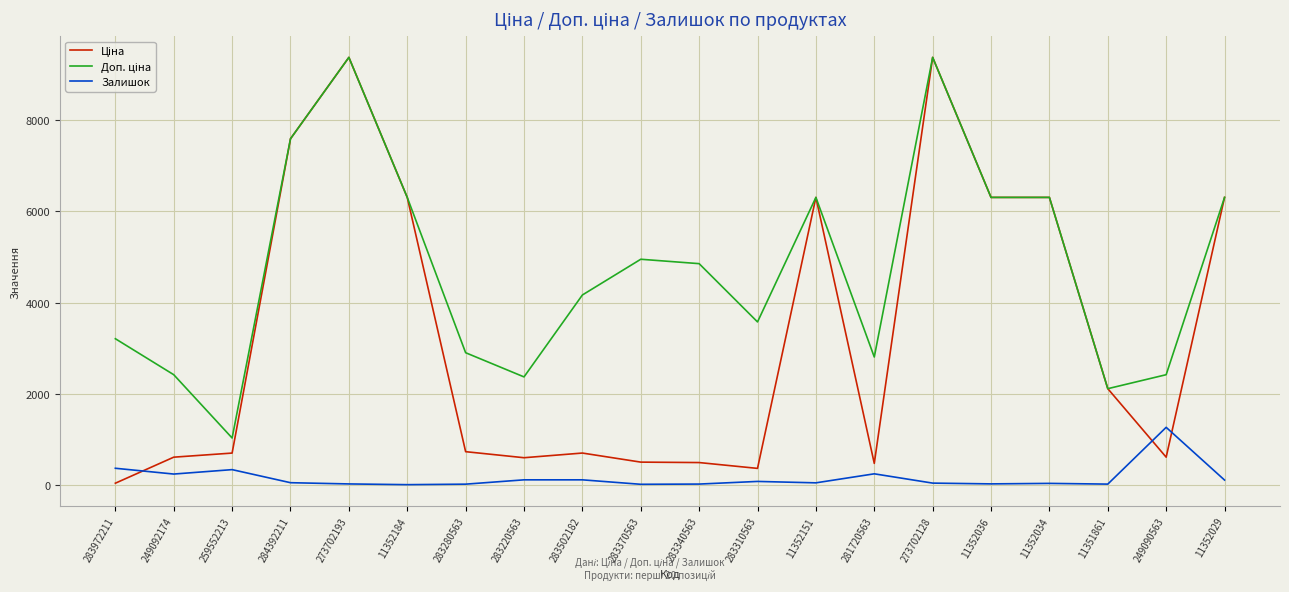

The Залишок series shows 106.0 at 283502182. True or false?

True